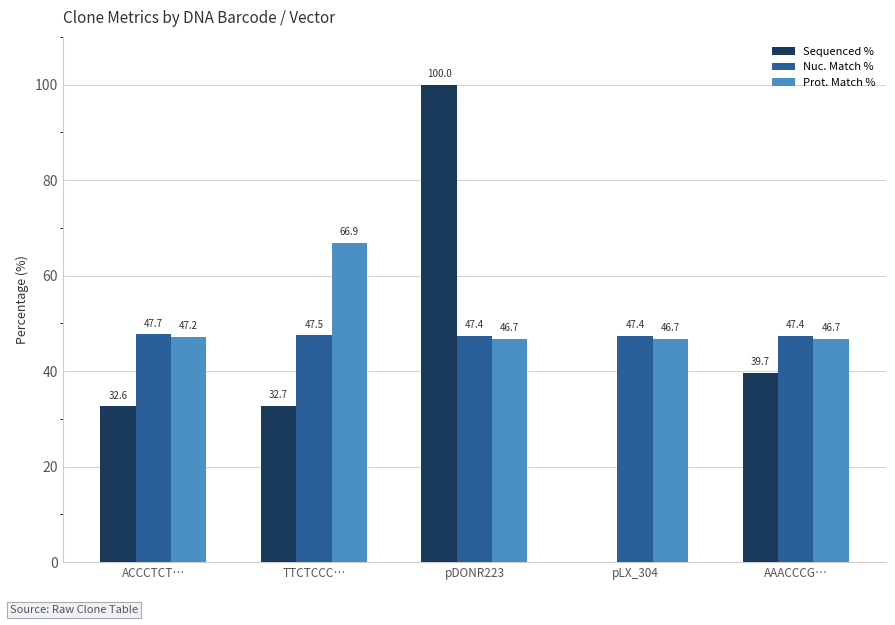

What is the maximum value shown in the chart?

100.0